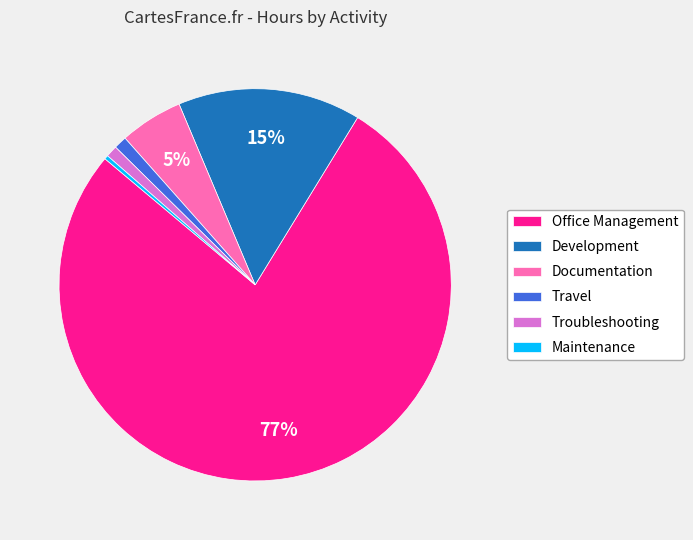

The Troubleshooting slice represents 1% of the pie. True or false?

True